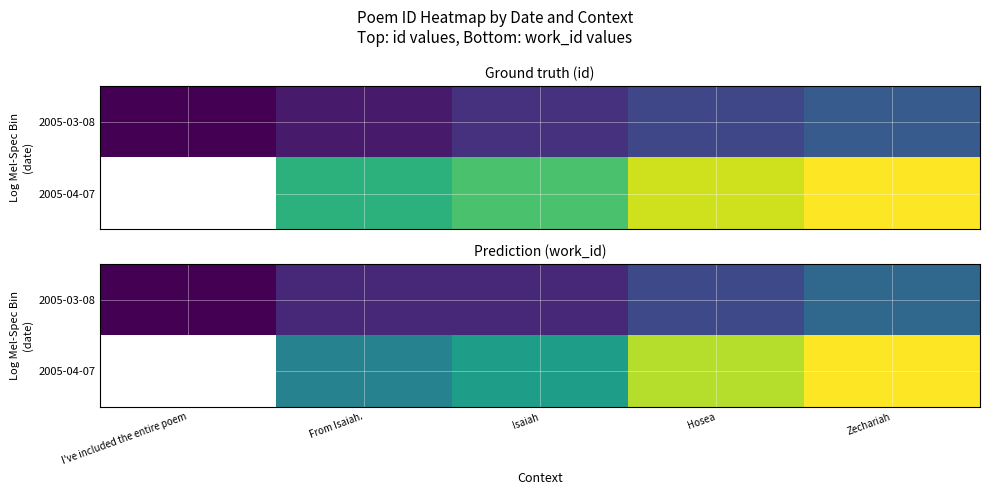

Is the value of 2005-04-07 at Isaiah greater than the value of 2005-03-08 at Isaiah?

Yes